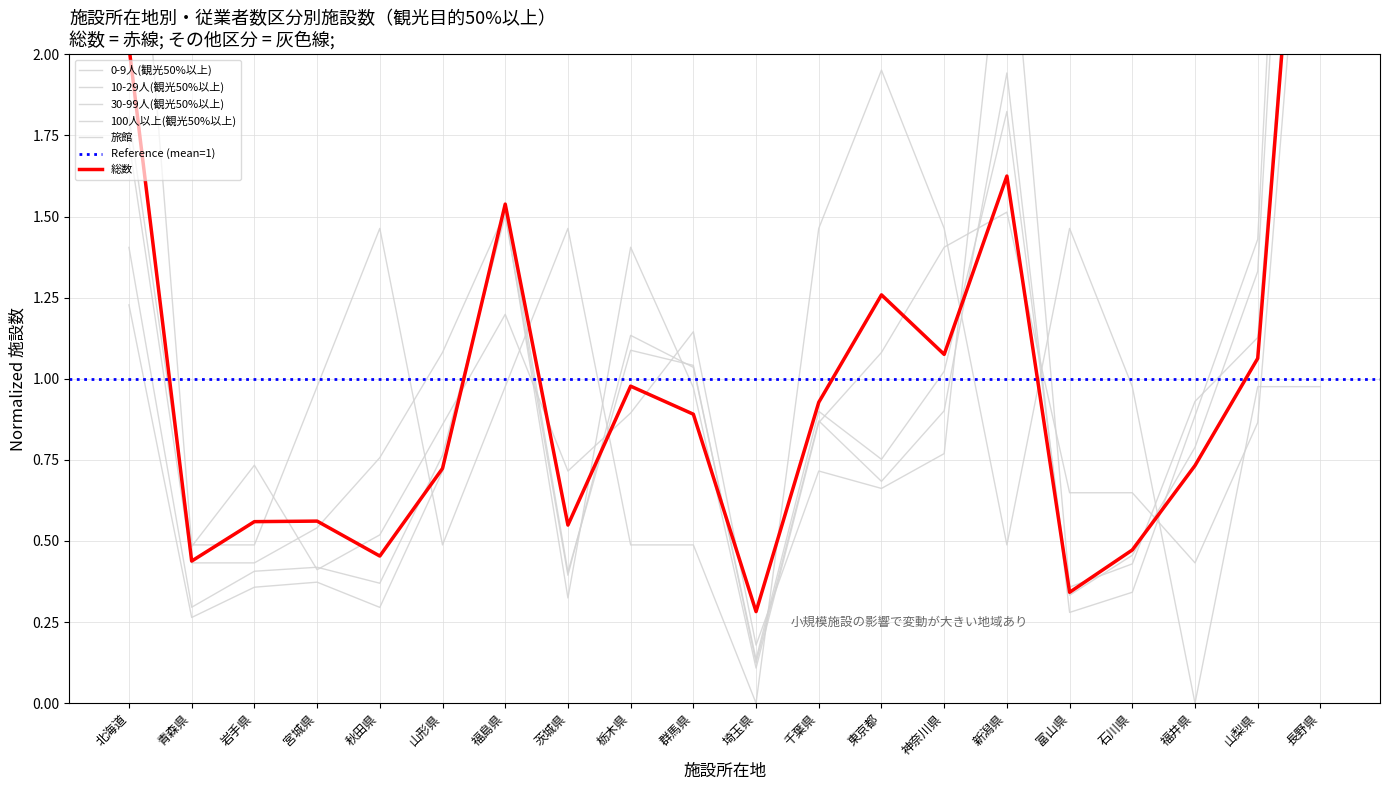

True or false: 100人以上(観光50%以上) has more than 0 interior local peaks.

True